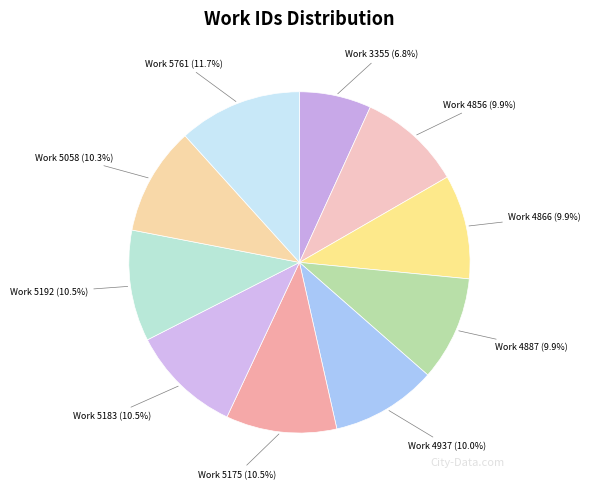

Is there a majority slice in this chart?

No